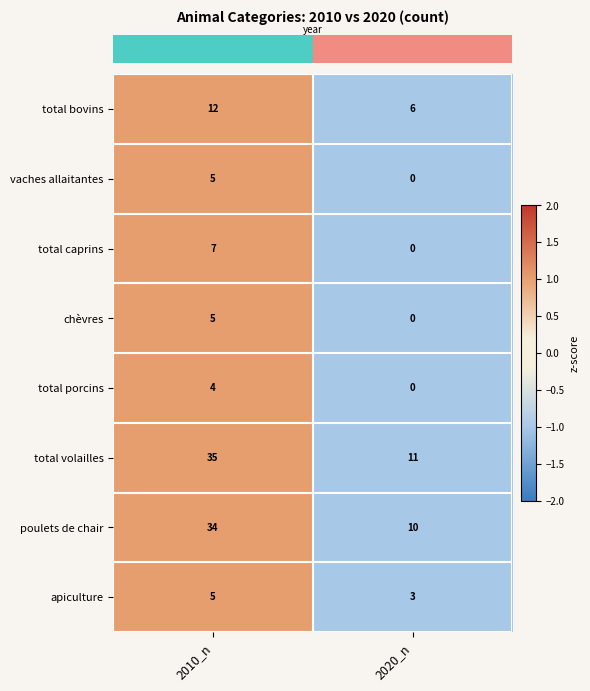

What is the sum of all total volailles values?

46